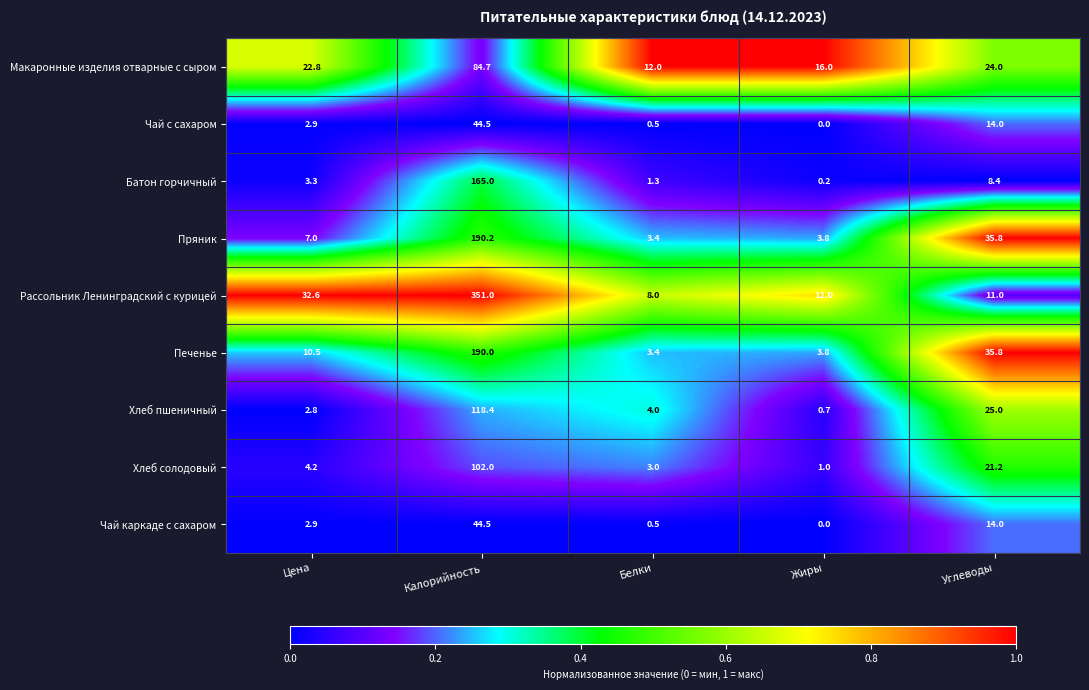

The Чай каркаде с сахаром series shows 2.9 at Цена. True or false?

True